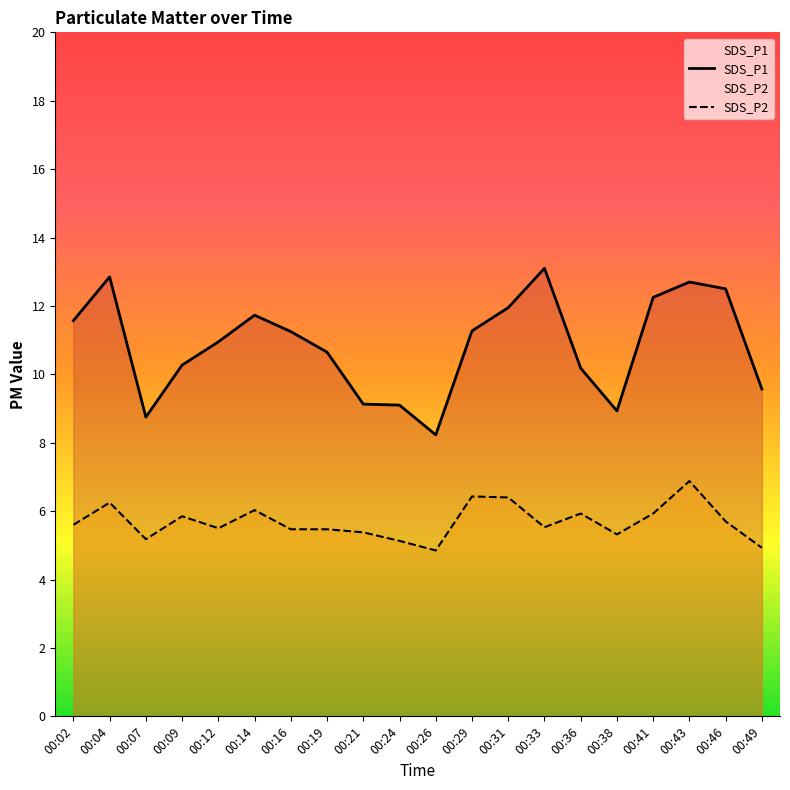

Is the value of SDS_P2 at 00:24 greater than the value of SDS_P1 at 00:19?

No